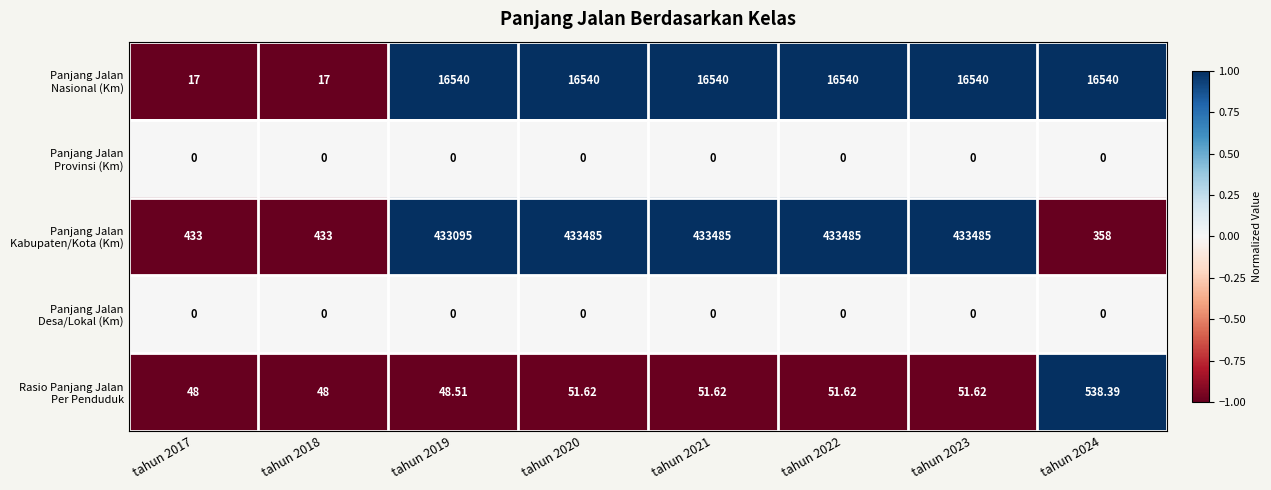

Count the number of categories in the chart.

8